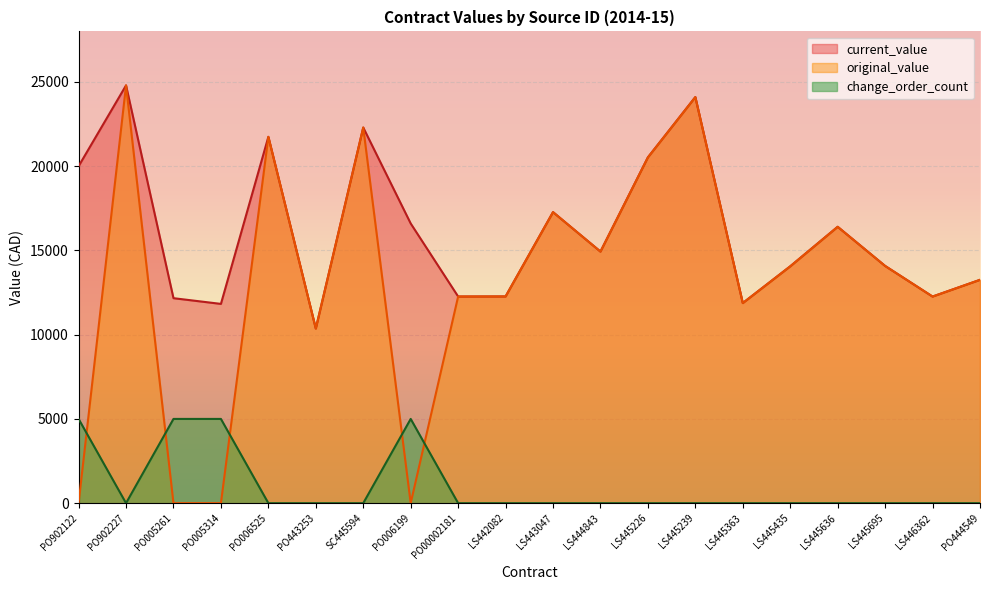

The value of current_value at PO443253 is 10366.1. True or false?

True